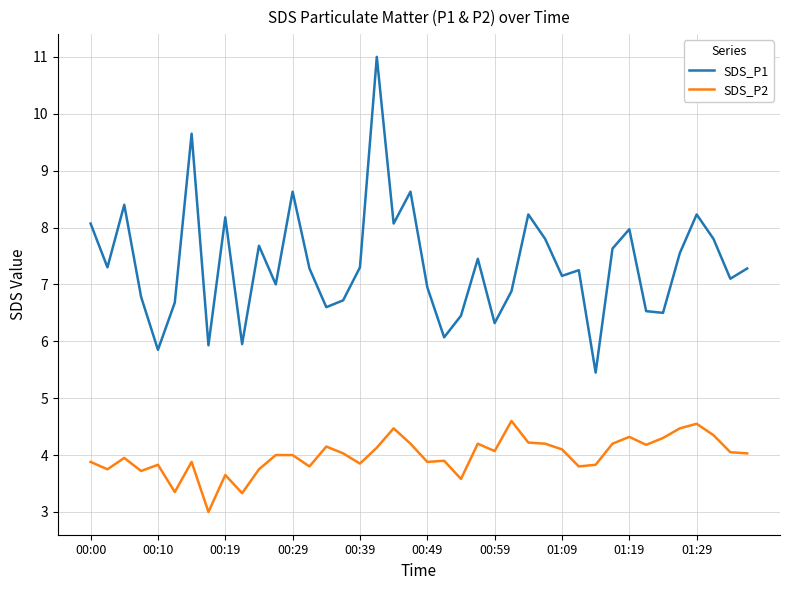

True or false: SDS_P2 and SDS_P1 intersect in this chart.

False